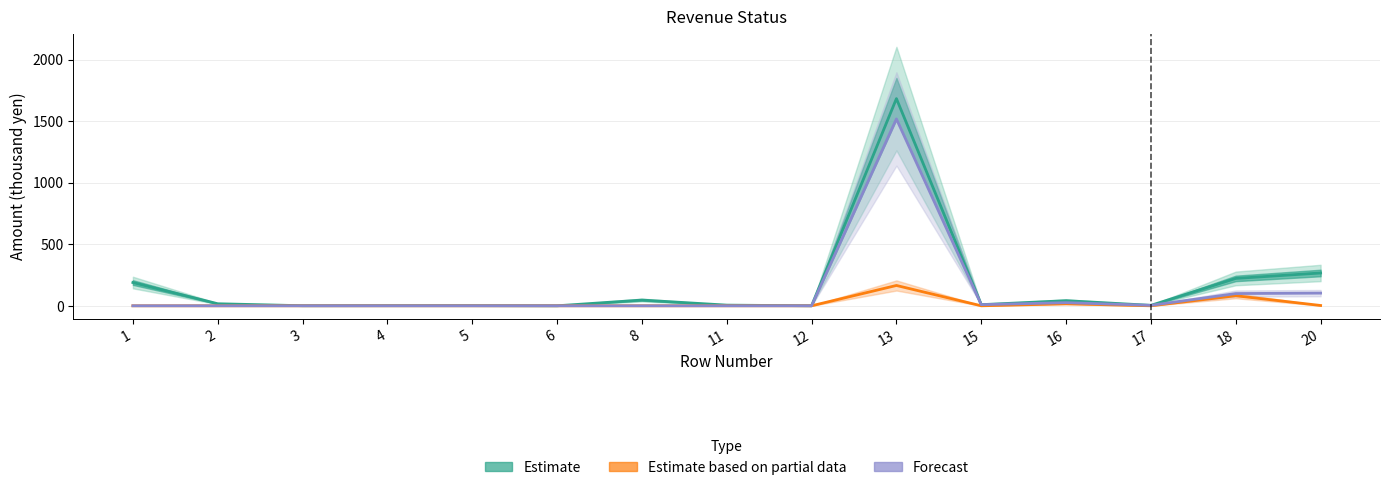

How many series are shown in this chart?

3